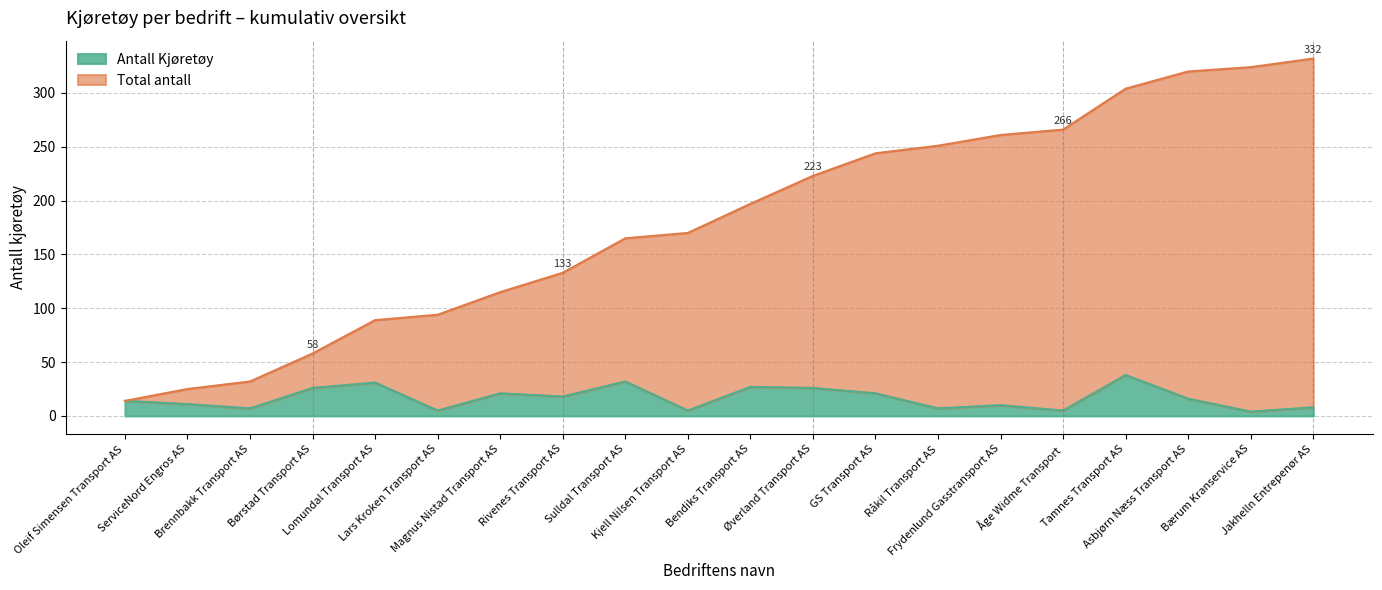

True or false: Total antall and Antall Kjøretøy cross at least once.

False